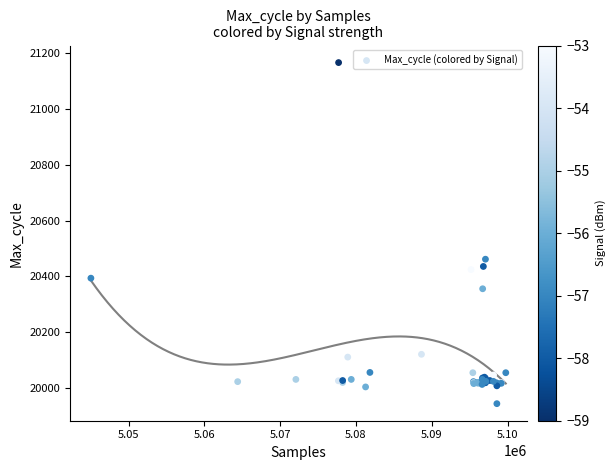

What Y value in the scatter plot is closest to 20555?

20462